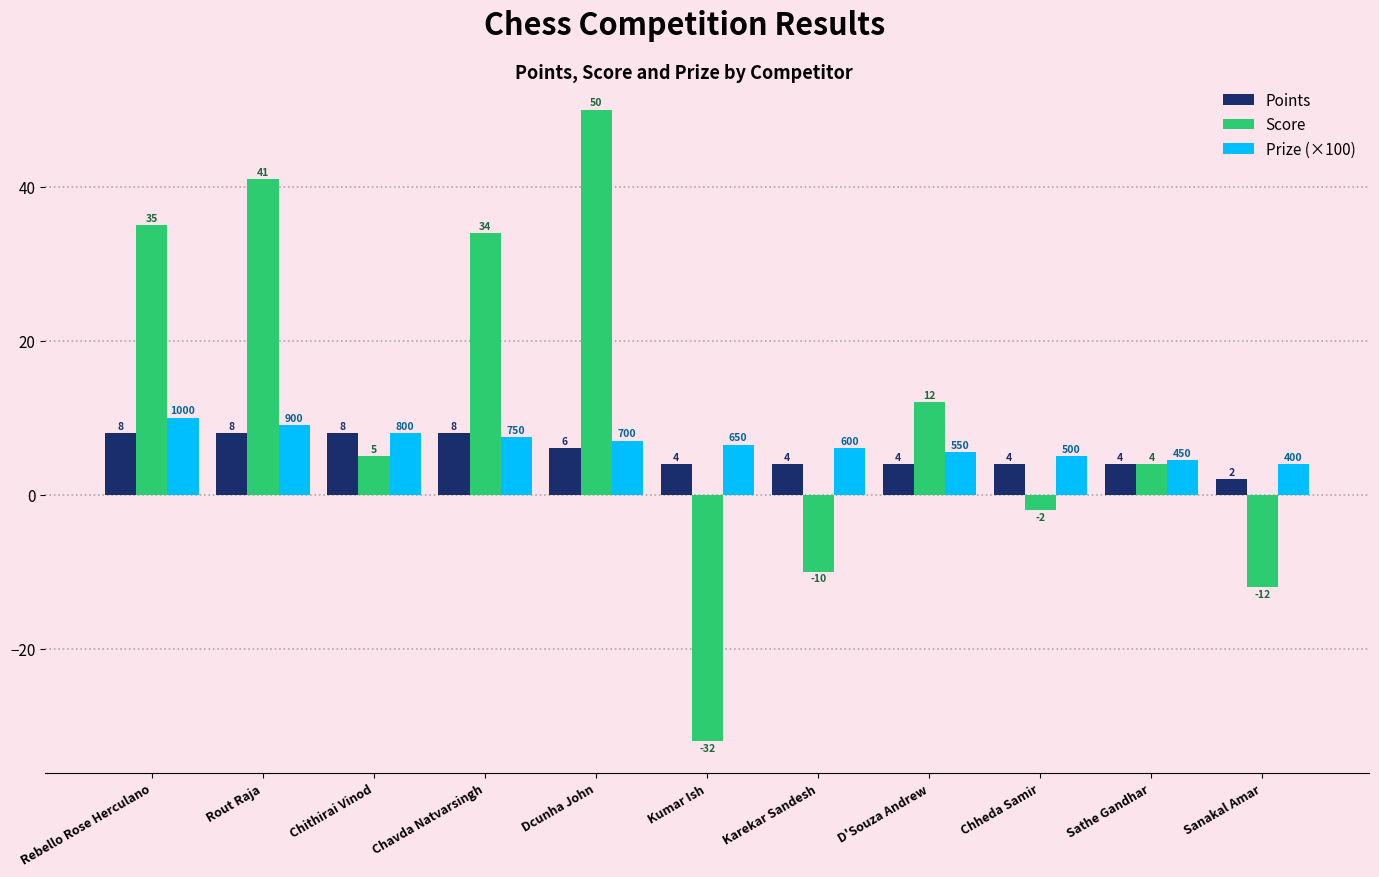

The Points series shows 8.0 at Chithirai Vinod. True or false?

True